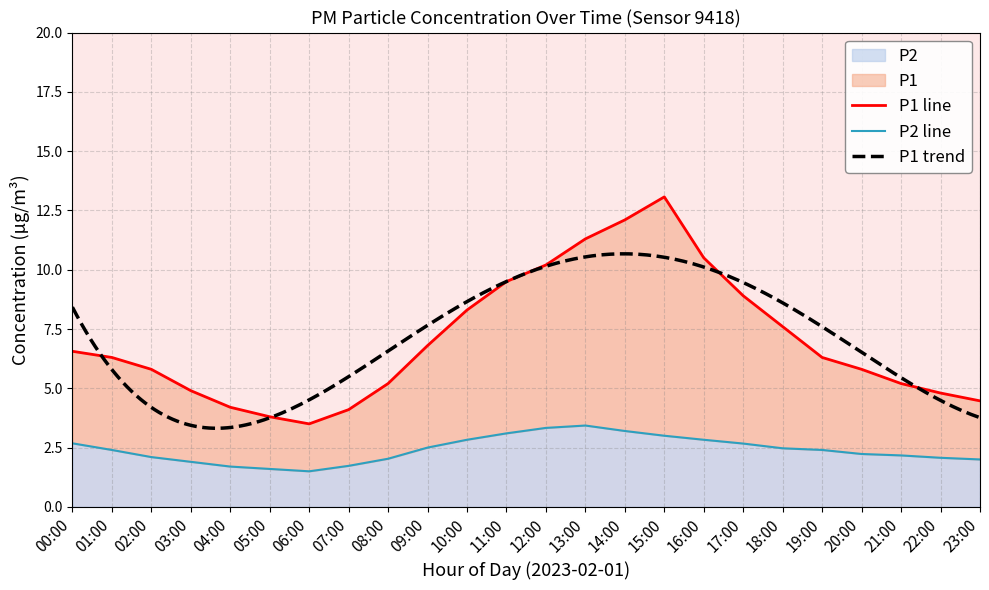

Which has a higher value, 21:00 or 05:00?

21:00